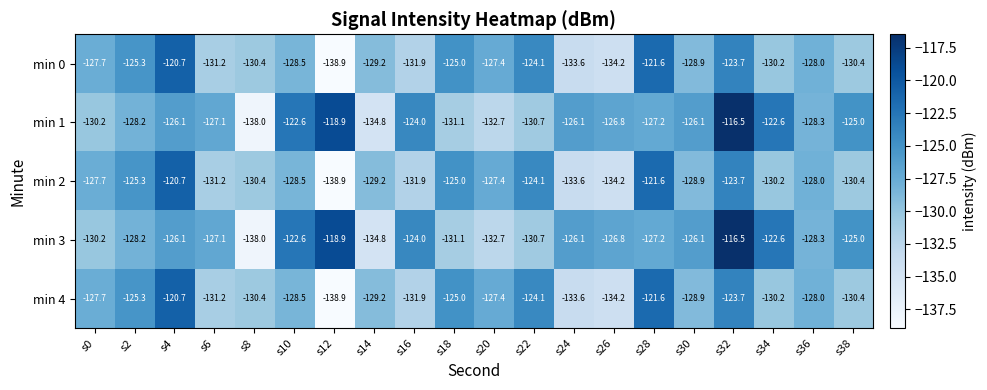

What is the total value across all series at s36?

-640.6